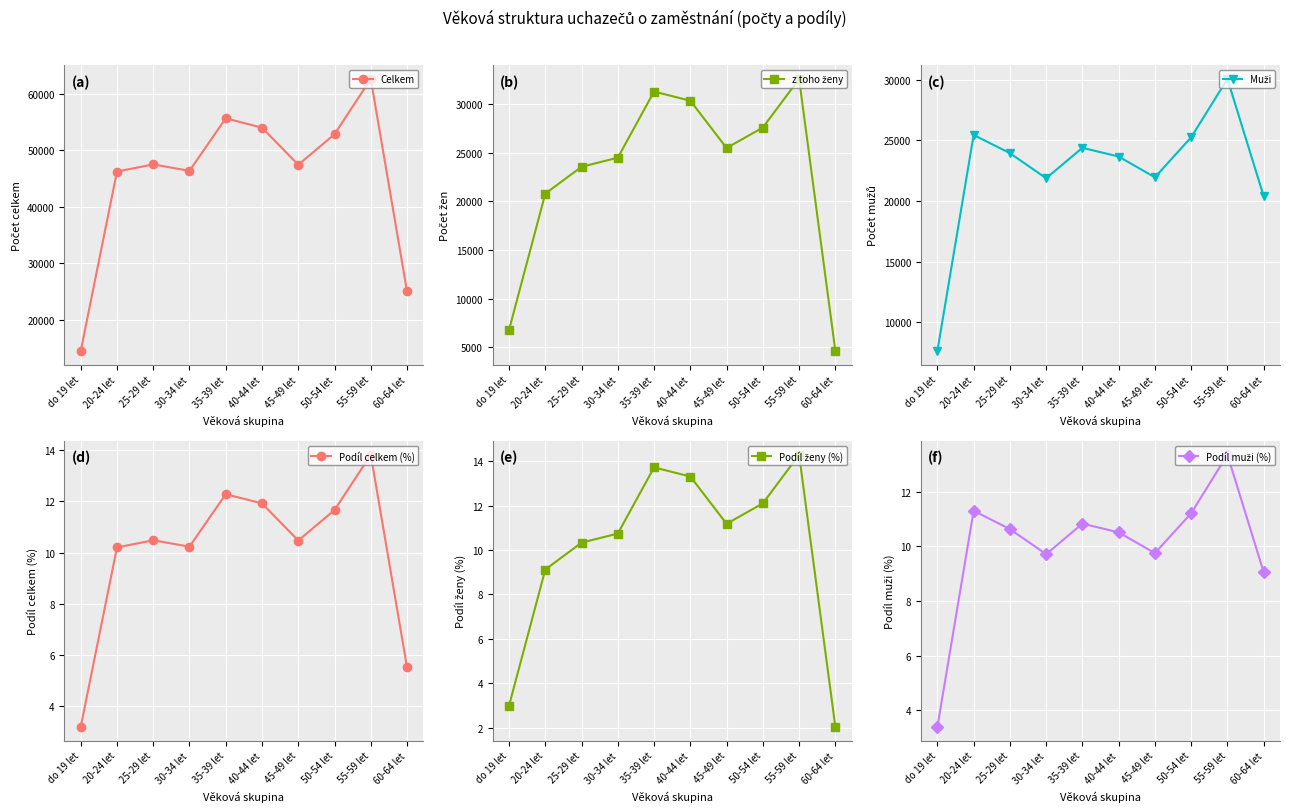

Where do Podíl ženy (%) and Podíl celkem (%) first cross each other?

25-29 let and 30-34 let